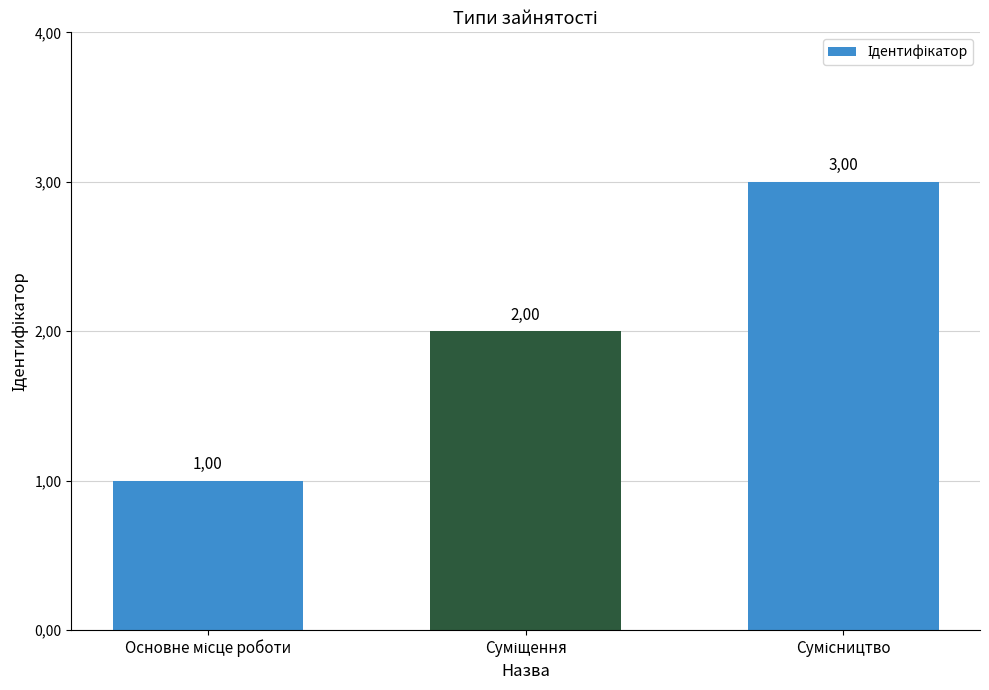

Is it true that the value at Суміщення is 2?

True